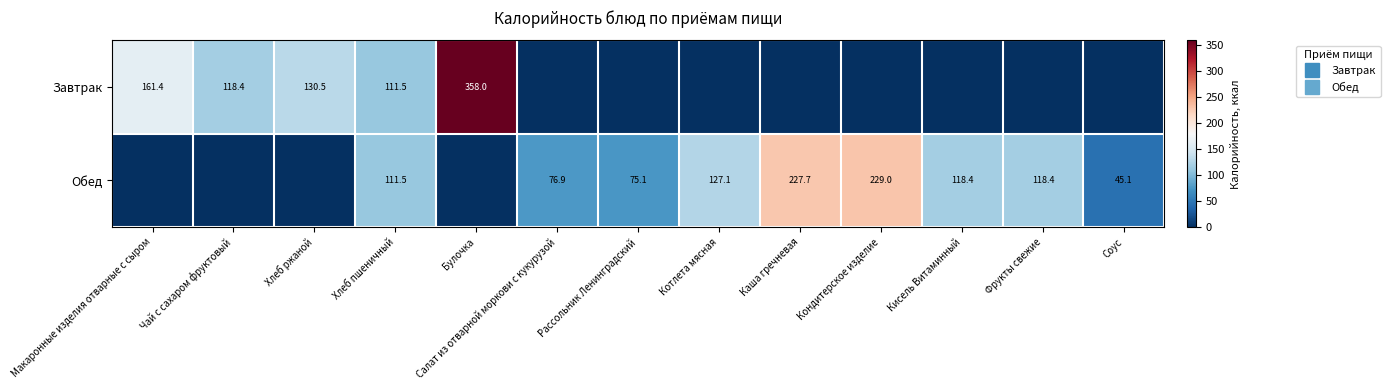

How many values in Обед are above zero?

9